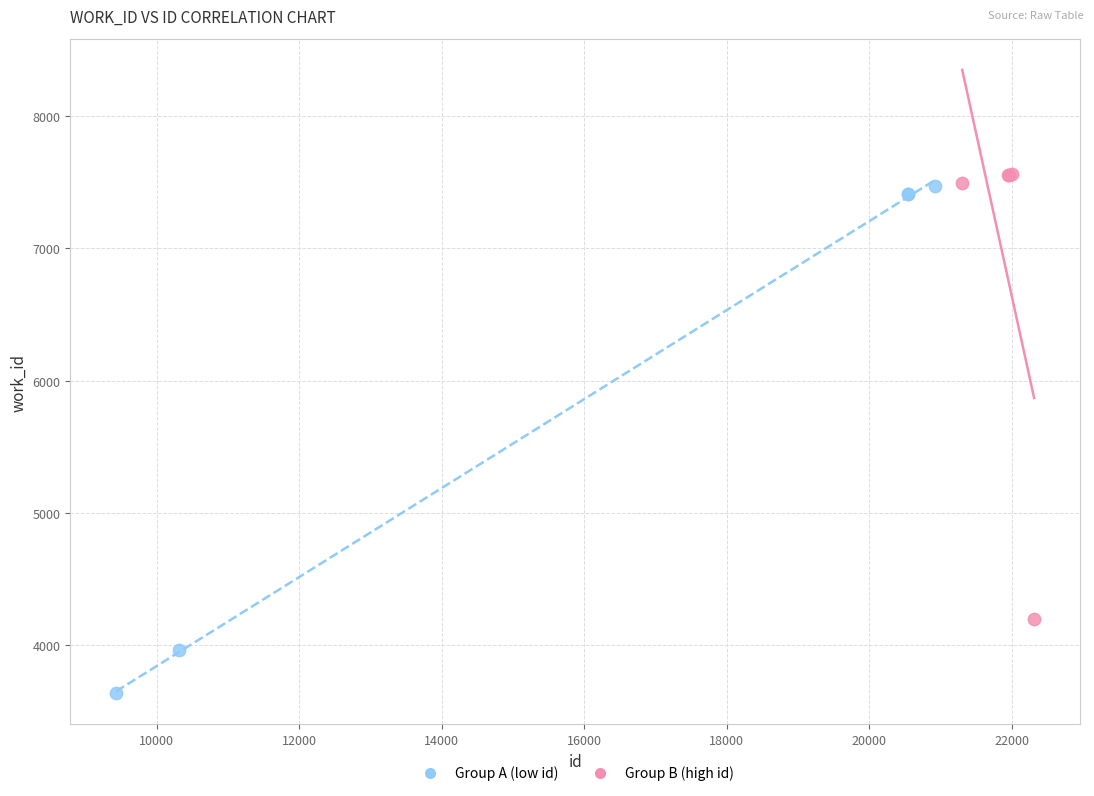

Which series reaches the maximum Y coordinate?

Group B (high id)